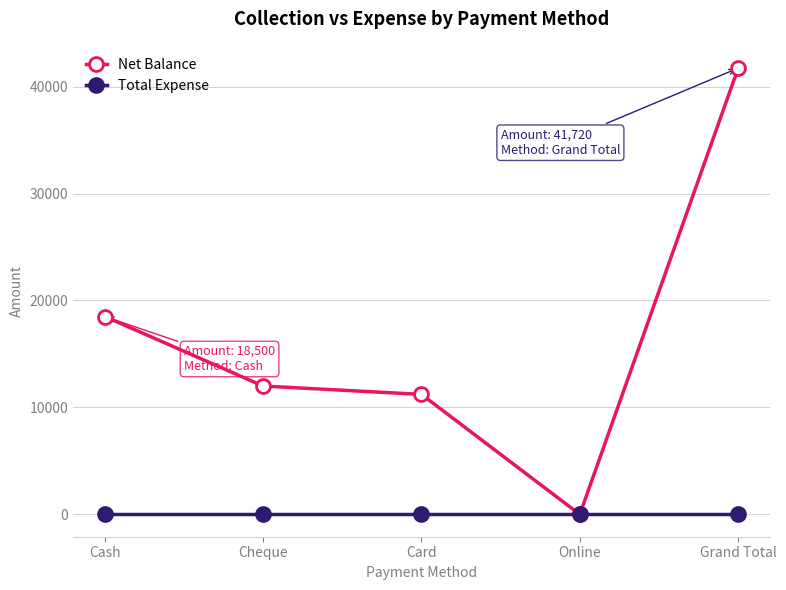

True or false: Total Expense has more than 2 interior local peaks.

False